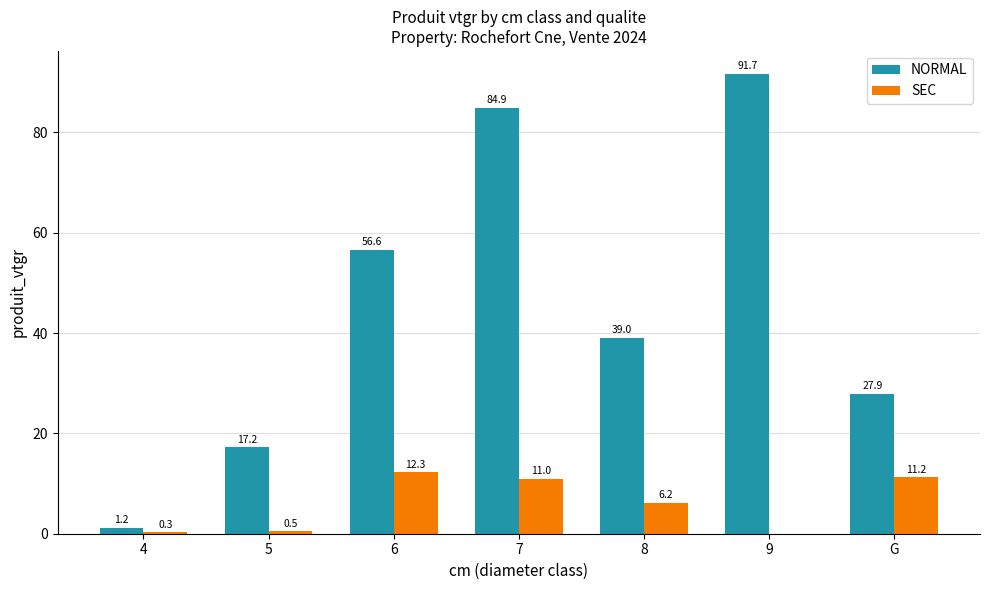

Reading left to right, extract all data points from this chart.

NORMAL: 1.2	17.2	56.6	84.9	39.0	91.7	27.9
SEC: 0.3	0.5	12.3	11.0	6.2	0.0	11.2